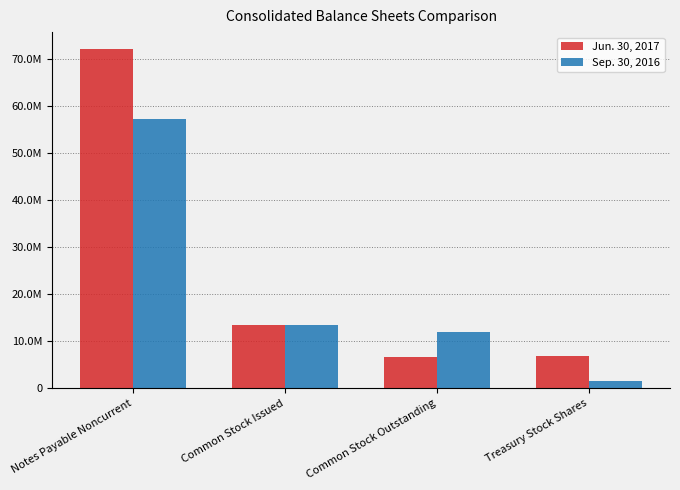

At which label does Sep. 30, 2016 first exceed 13336508?

Notes Payable Noncurrent